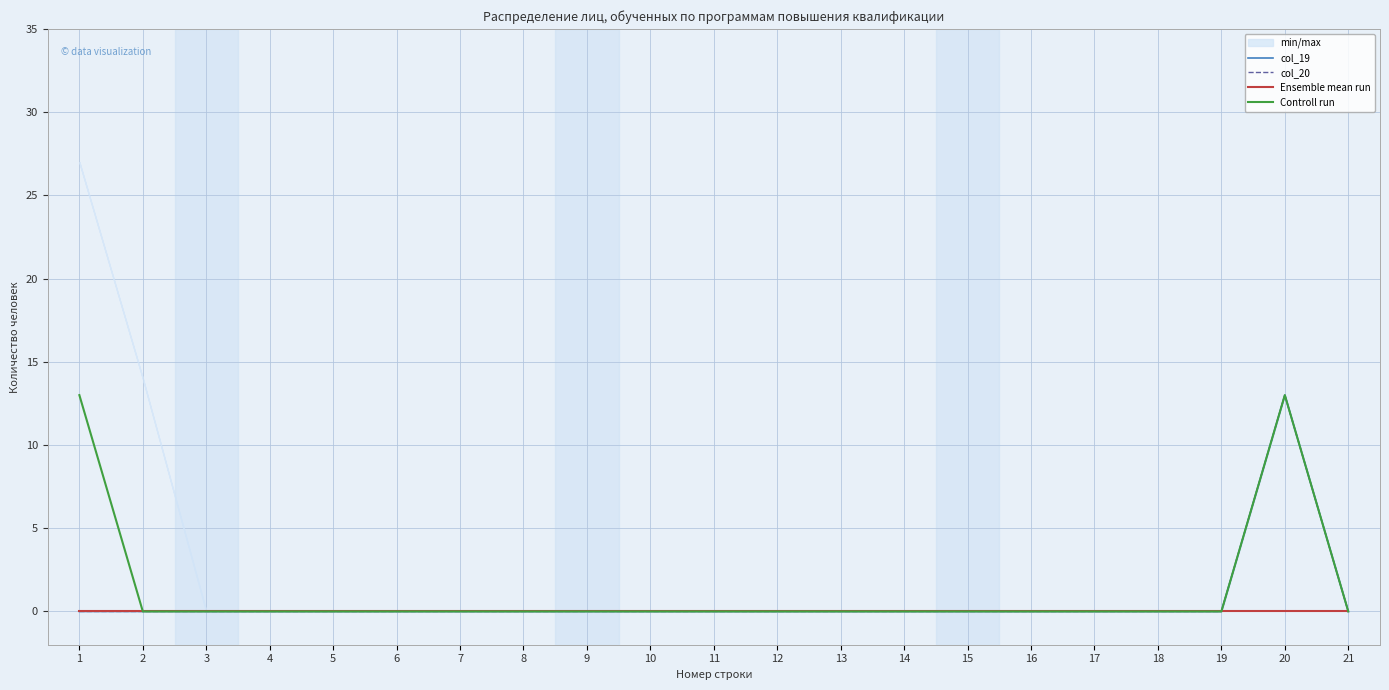

Which series has the largest range (max minus min)?

col_19